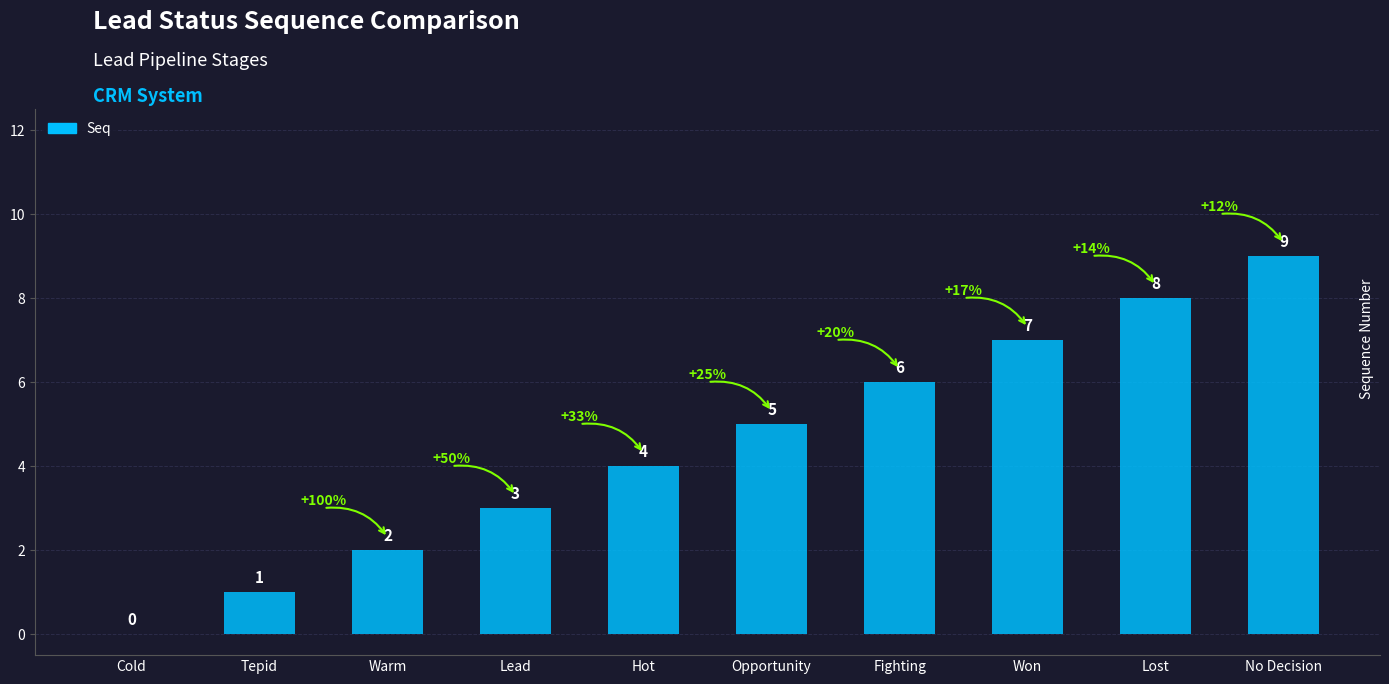

Where is the data nearest to the value 4?

Hot